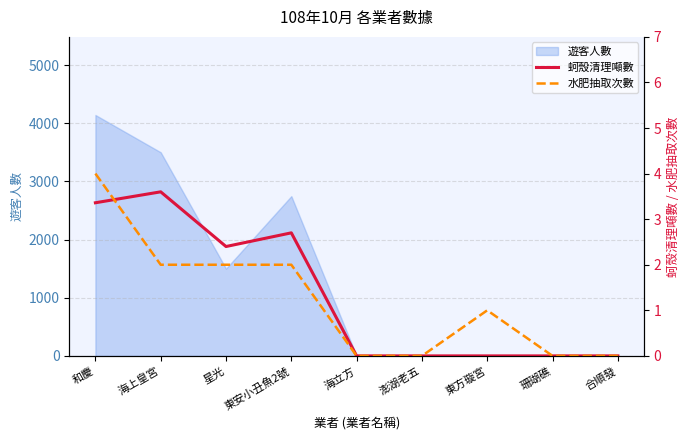

The value of 遊客人數 at 海上皇宮 is 1576. True or false?

False